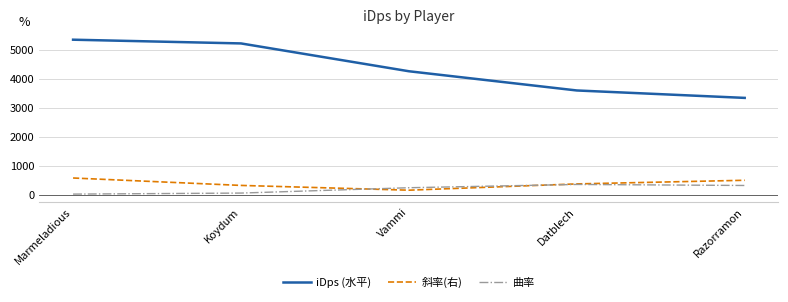

What is the highest value of the iDps (水平) series?

5349.7